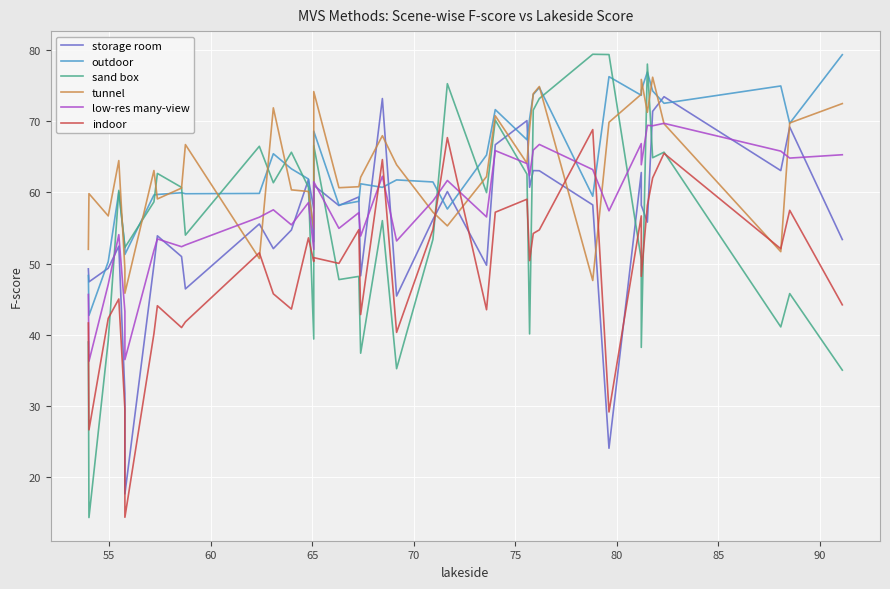

What is the smallest value displayed?

14.2